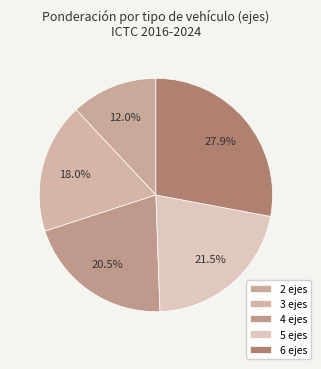

To the nearest percent, what is the combined percentage of 5 ejes and 4 ejes?

42%